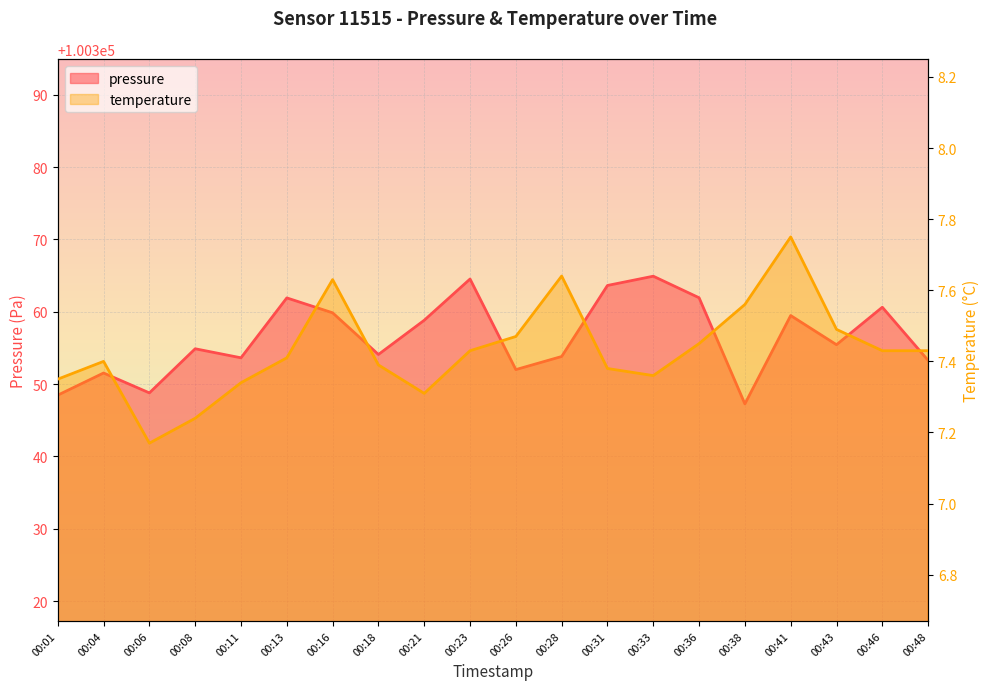

What is the difference between the pressure values at 00:43 and 00:38?

8.2